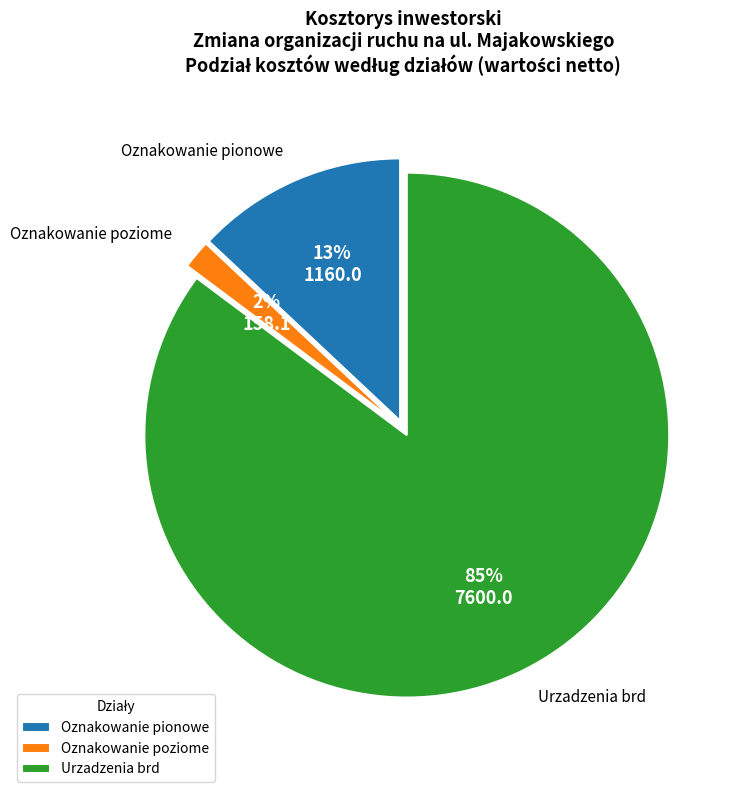

Is Oznakowanie poziome the majority of the pie?

No